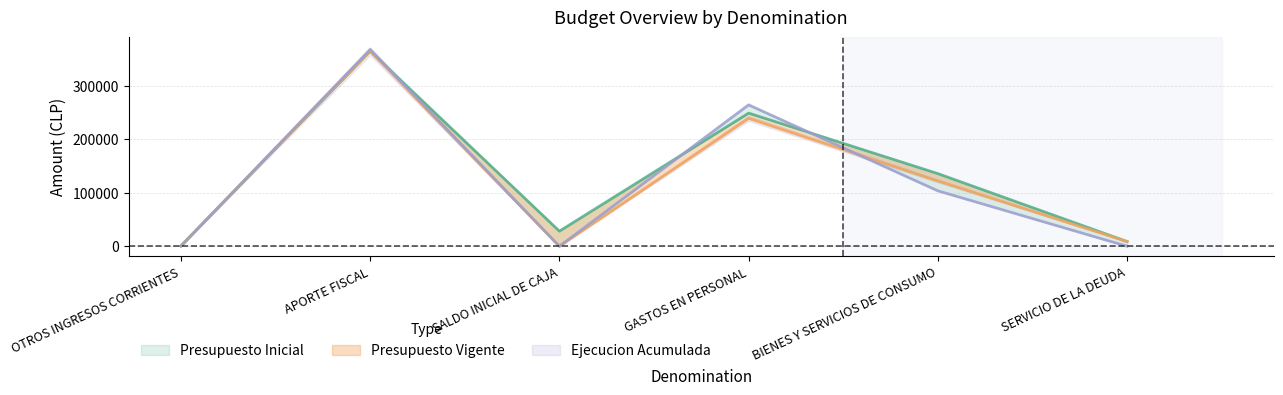

What are all the series names shown in the legend?

Presupuesto Inicial, Presupuesto Vigente, Ejecucion Acumulada